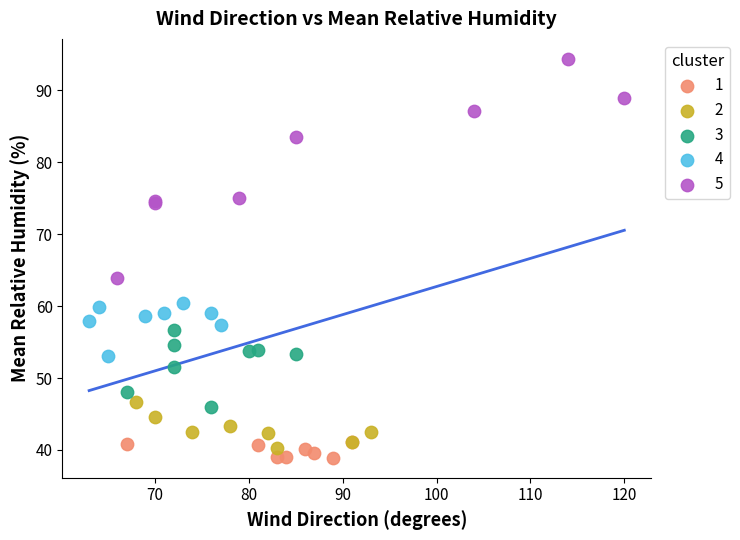

Which series reaches the minimum Y coordinate?

1